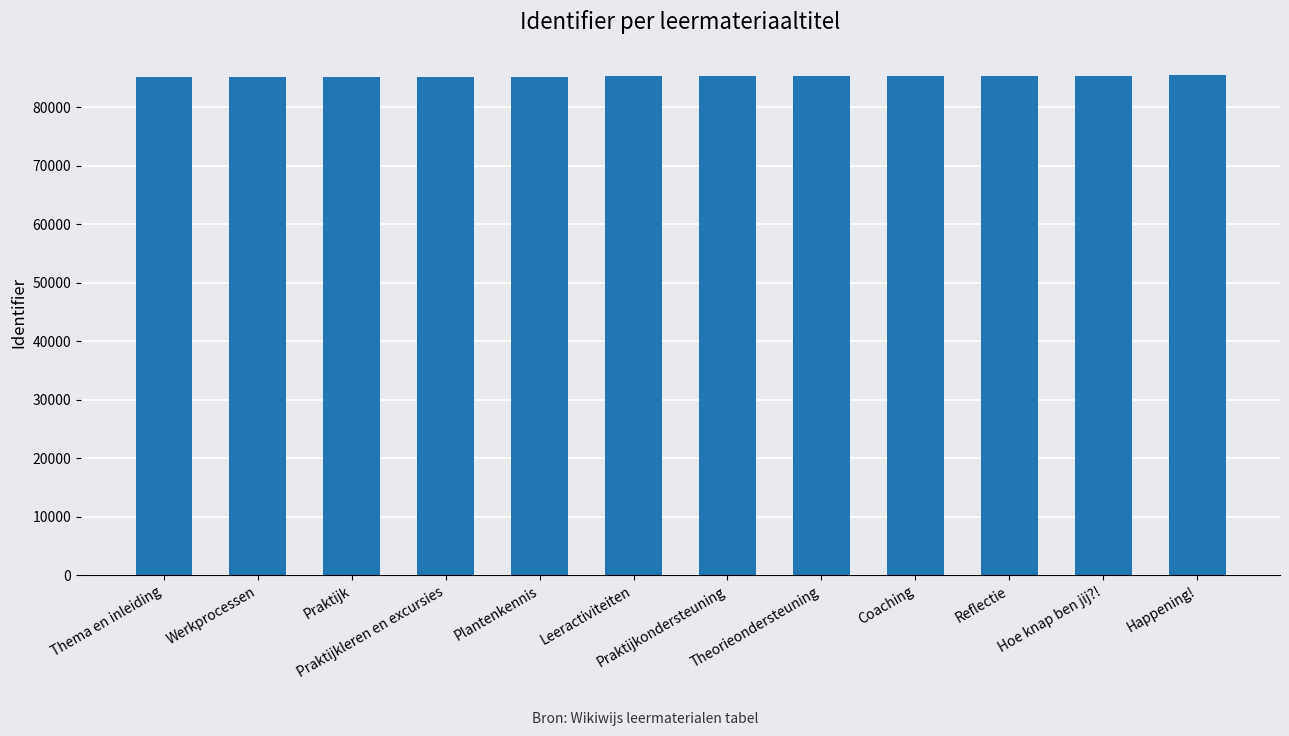

What value does the data have at Thema en inleiding, to the nearest 50?

85250